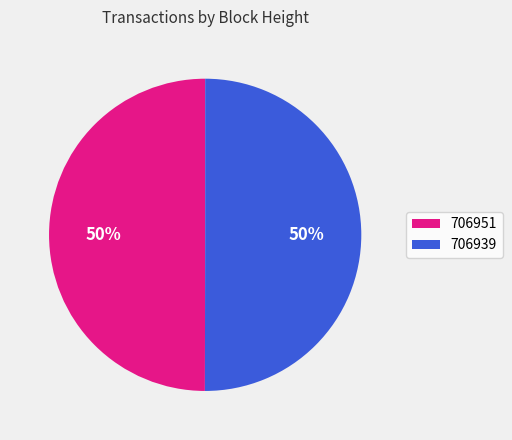

True or false: 706951 accounts for 60% of the total.

False